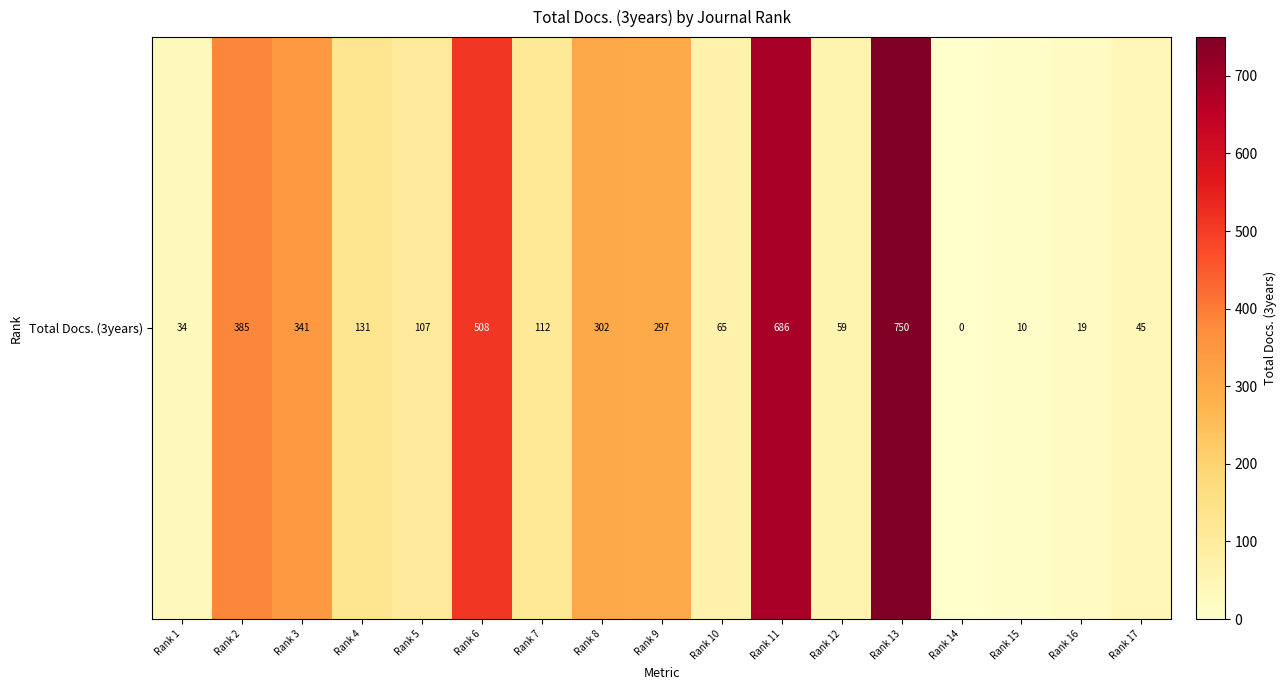

What is the ratio of the value at Rank 1 to the value at Rank 7?

0.3